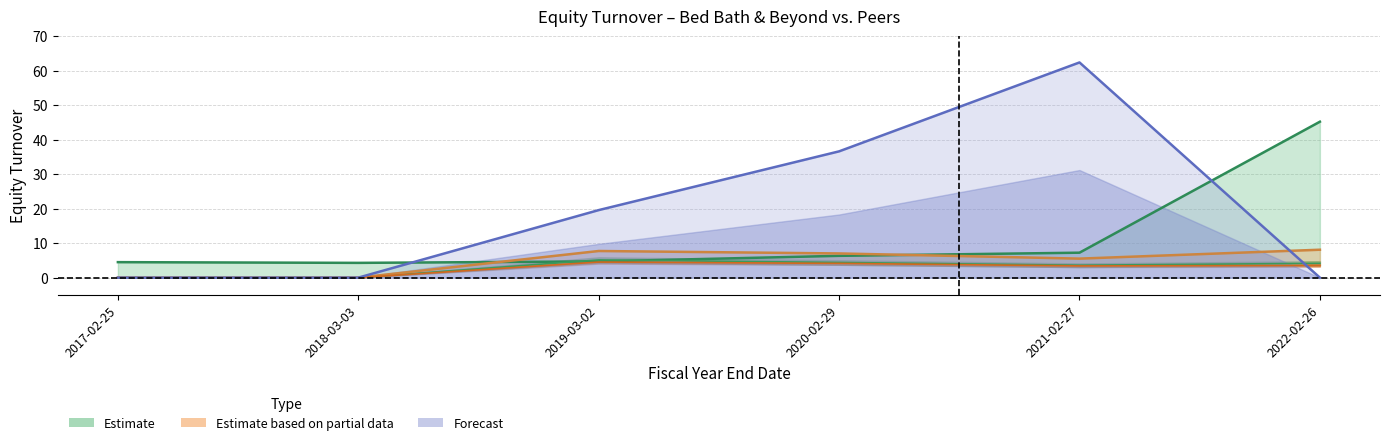

Reading right to left, what are all the values shown in this chart?

Bed Bath & Beyond: 45.2	7.2	6.3	4.7	4.3	4.5
Amazon.com Inc.: 3.5	3.4	4.1	4.5	0.0	0.0
Lowe's Cos. Inc.: 0.0	62.4	36.6	19.6	0.0	0.0
TJX Cos. Inc.: 8.1	5.5	7.0	7.7	0.0	0.0
Consumer Discretionary: 4.2	3.6	4.4	5.1	0.0	0.0